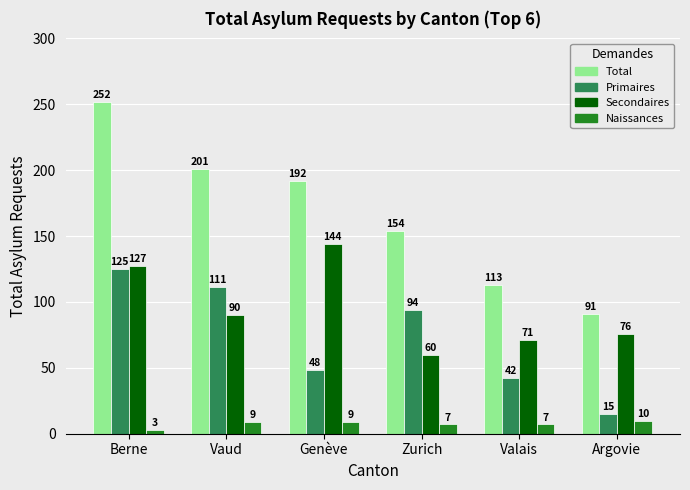

Read the Total value at Genève, to the nearest 5.

190